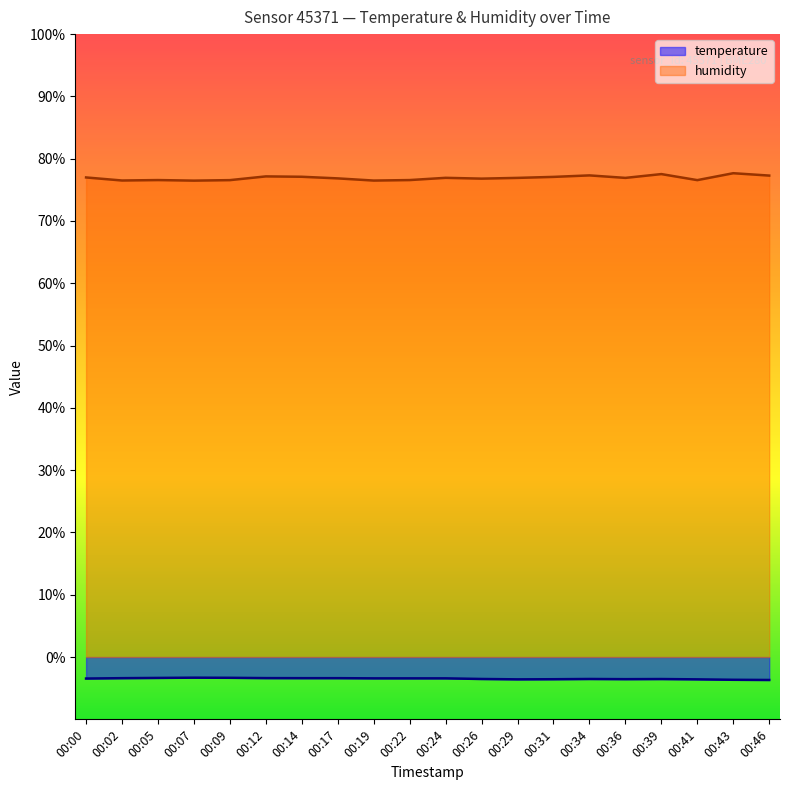

At which category does temperature reach its first local valley?

00:29